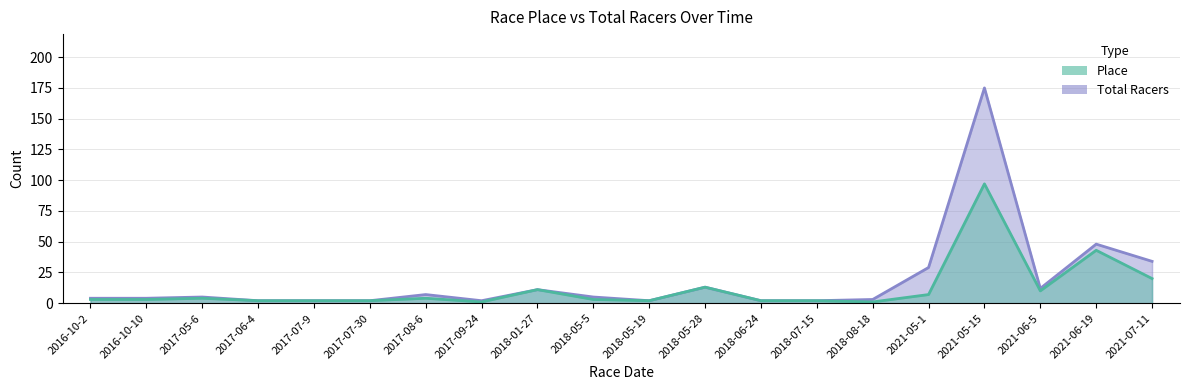

Which series has the largest total across all categories?

Total Racers